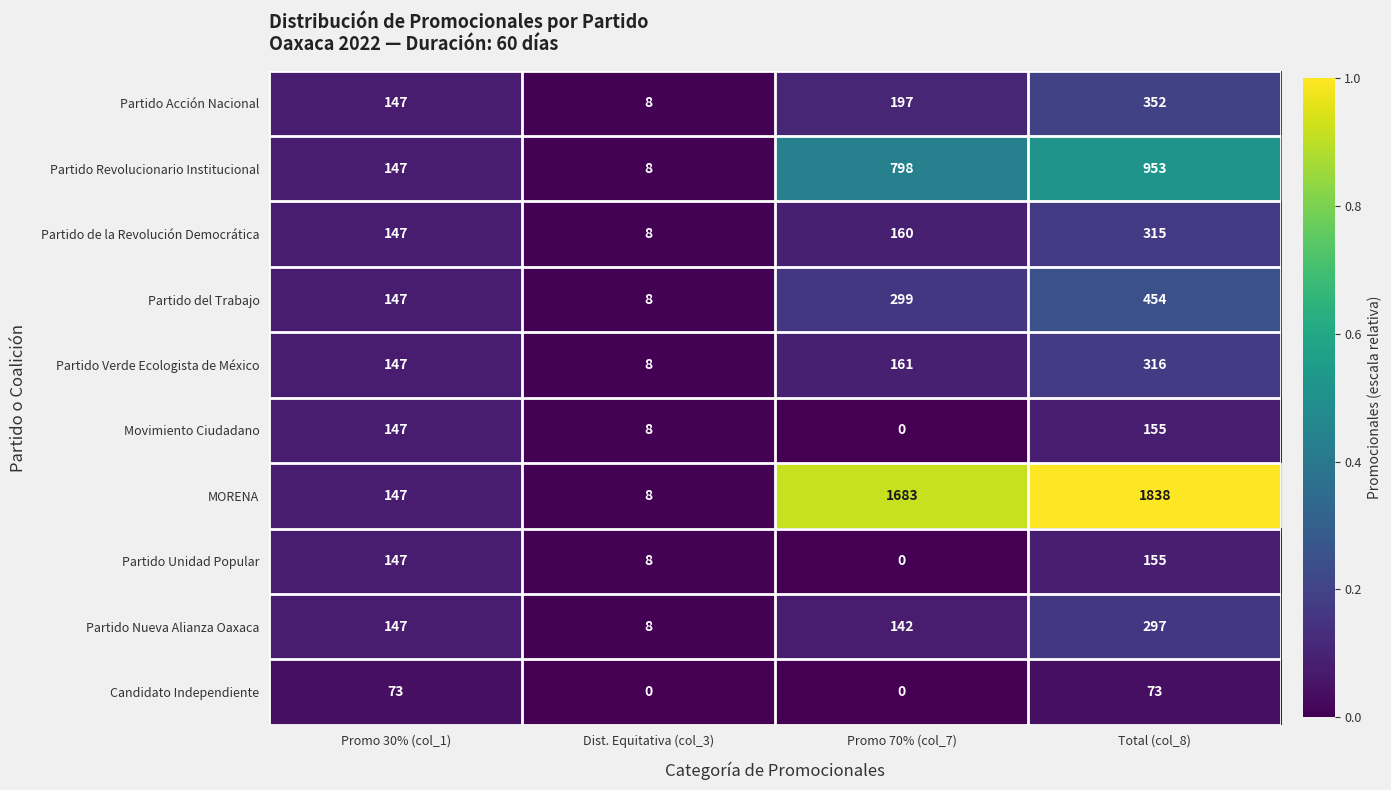

The Partido Unidad Popular series shows 211 at Promo 30% (col_1). True or false?

False